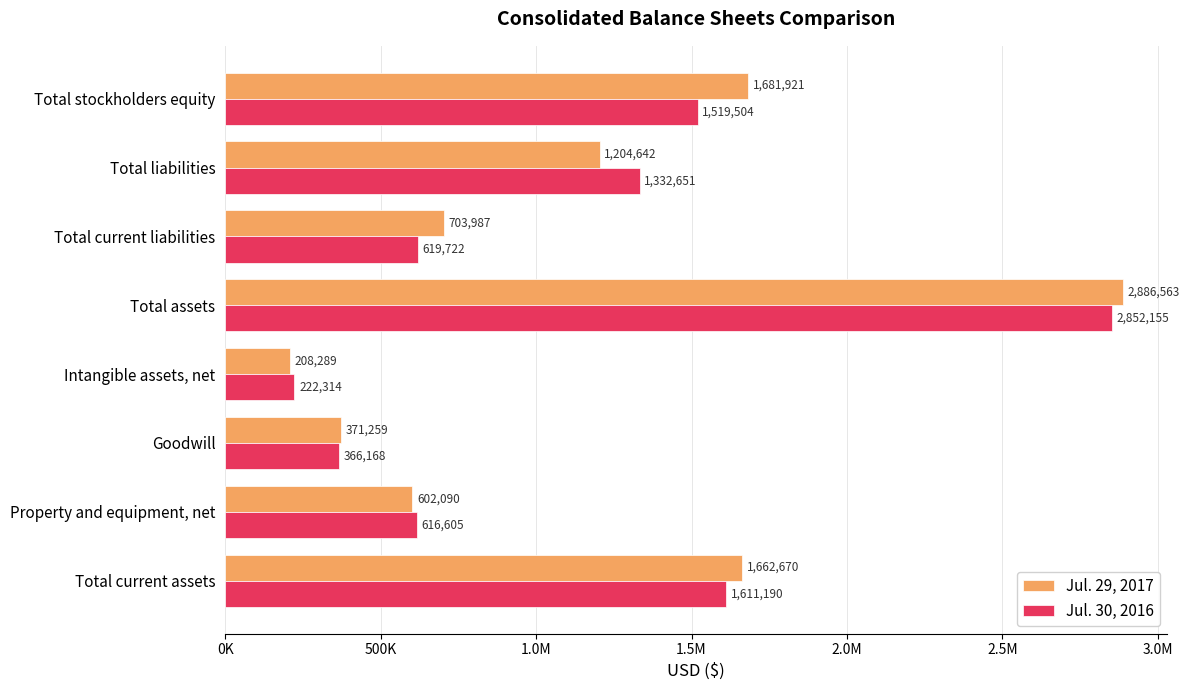

What are all the series names shown in the legend?

Jul. 29, 2017, Jul. 30, 2016